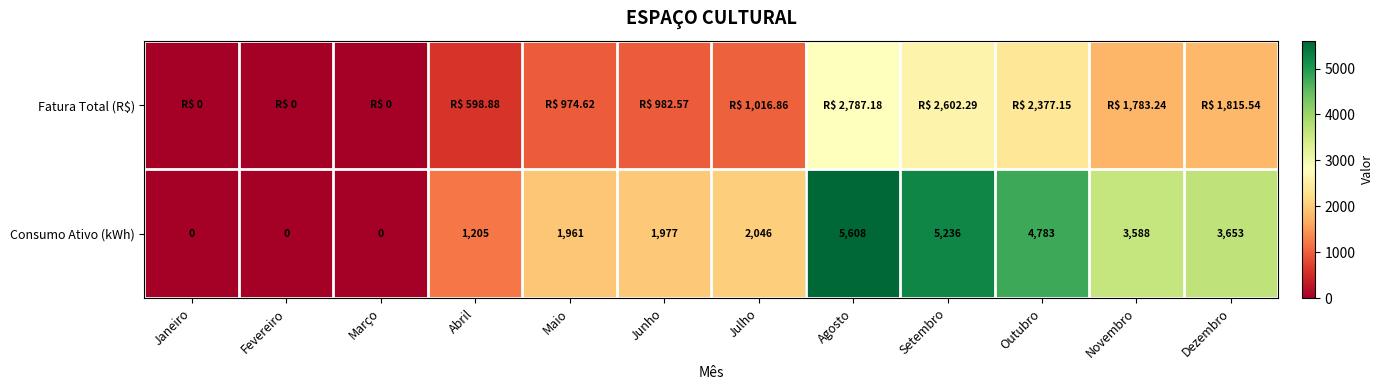

At which label does Consumo Ativo (kWh) reach its peak?

Agosto